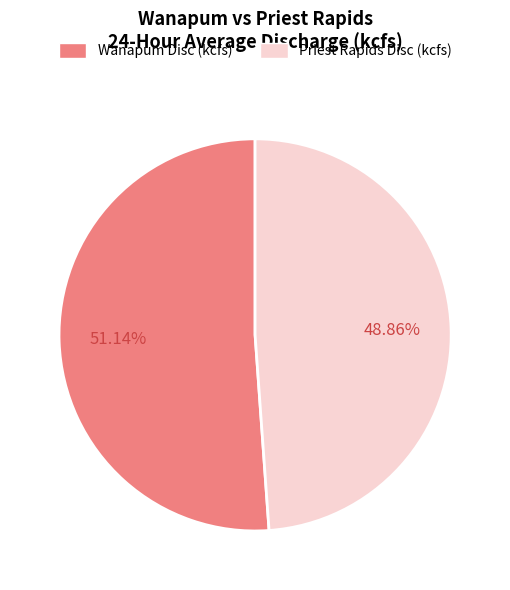

The Priest Rapids Disc (kcfs) slice represents 49% of the pie. True or false?

True